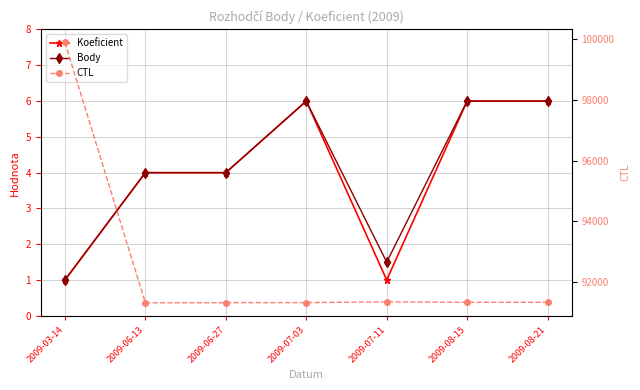

What is the total value across all series at 2009-08-21?

91338.0